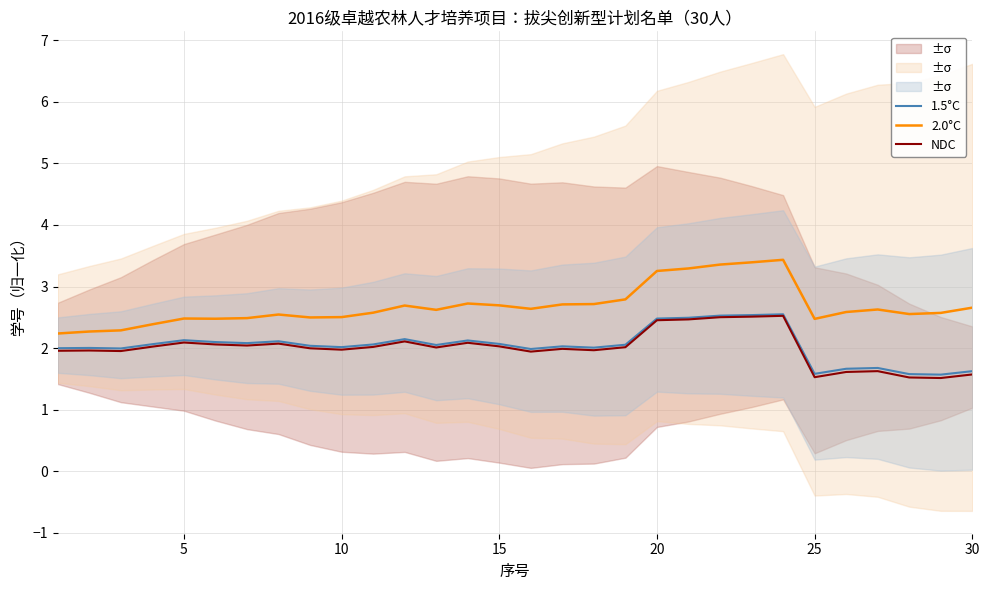

Reading left to right, list all the values displayed in this chart.

1.5°C: 2.0	2.0	2.0	2.1	2.1	2.1	2.1	2.1	2.0	2.0	2.1	2.1	2.1	2.1	2.1	2.0	2.0	2.0	2.1	2.5	2.5	2.5	2.5	2.6	1.6	1.7	1.7	1.6	1.6	1.6
2.0°C: 2.2	2.3	2.3	2.4	2.5	2.5	2.5	2.5	2.5	2.5	2.6	2.7	2.6	2.7	2.7	2.6	2.7	2.7	2.8	3.3	3.3	3.4	3.4	3.4	2.5	2.6	2.6	2.6	2.6	2.7
NDC: 2.0	2.0	2.0	2.0	2.1	2.1	2.0	2.1	2.0	2.0	2.0	2.1	2.0	2.1	2.0	1.9	2.0	2.0	2.0	2.5	2.5	2.5	2.5	2.5	1.5	1.6	1.6	1.5	1.5	1.6